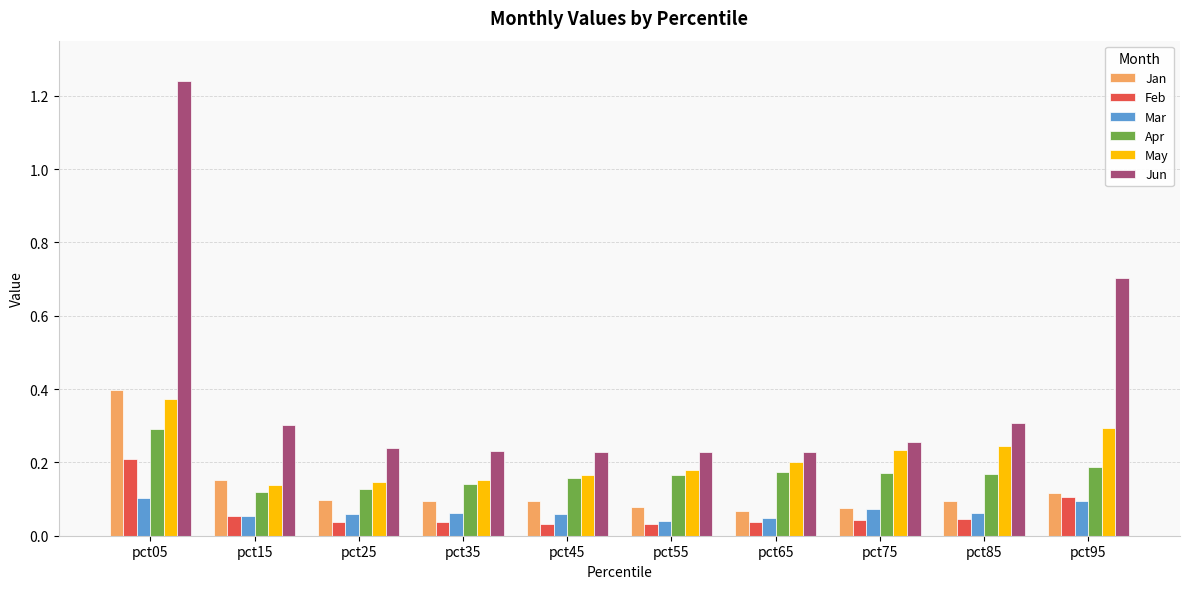

Which series has the largest total across all categories?

Jun